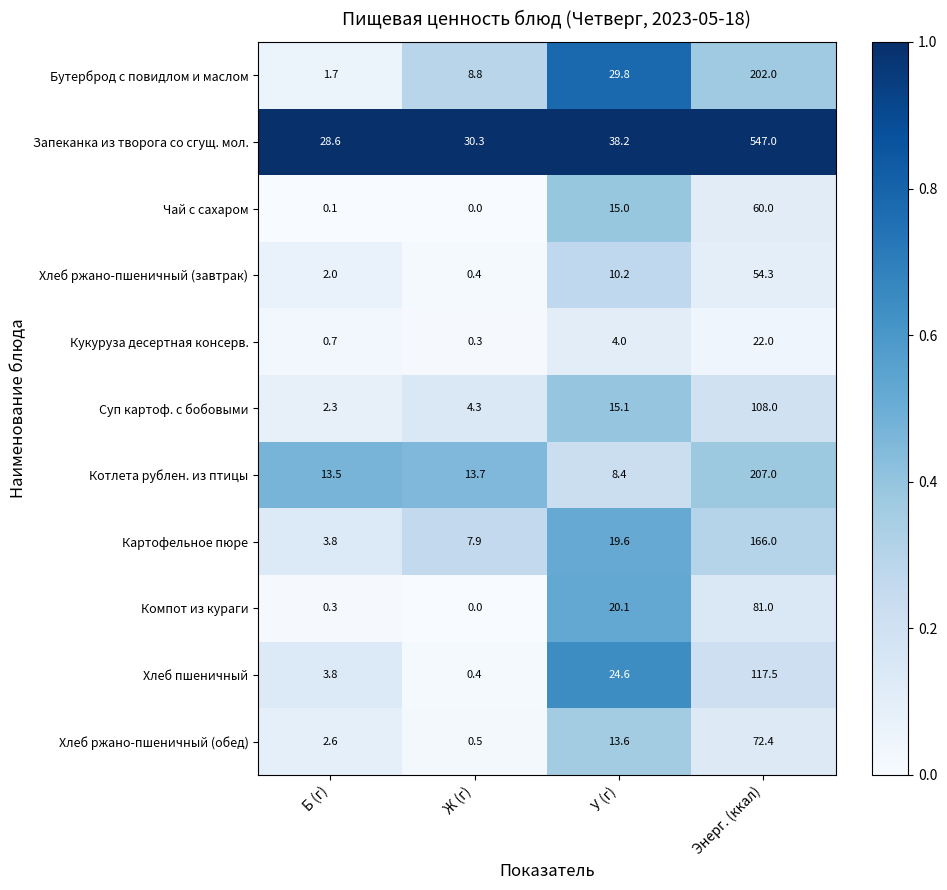

Which series has the largest range (max minus min)?

Запеканка из творога со сгущ. мол.